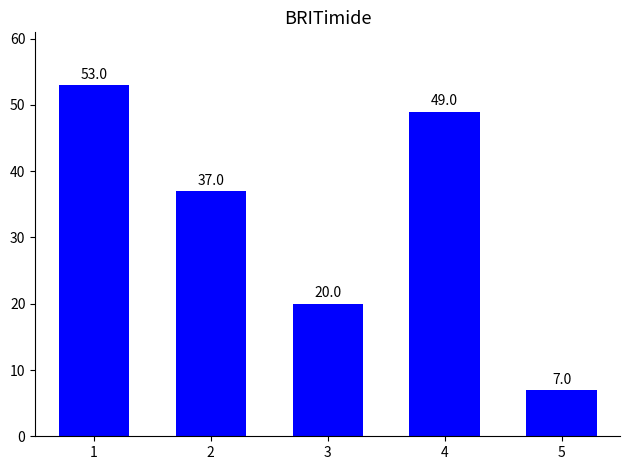

Rank the categories by value from lowest to highest.

5, 3, 2, 4, 1